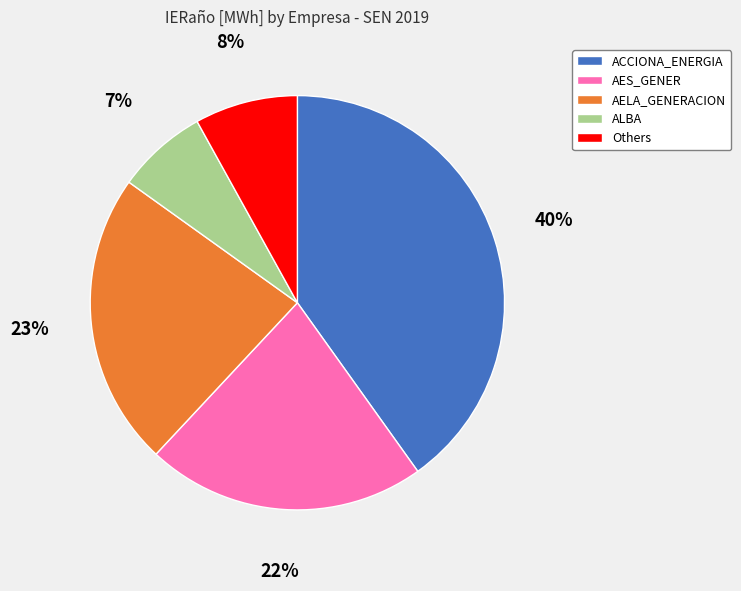

Does any single category account for the majority?

No